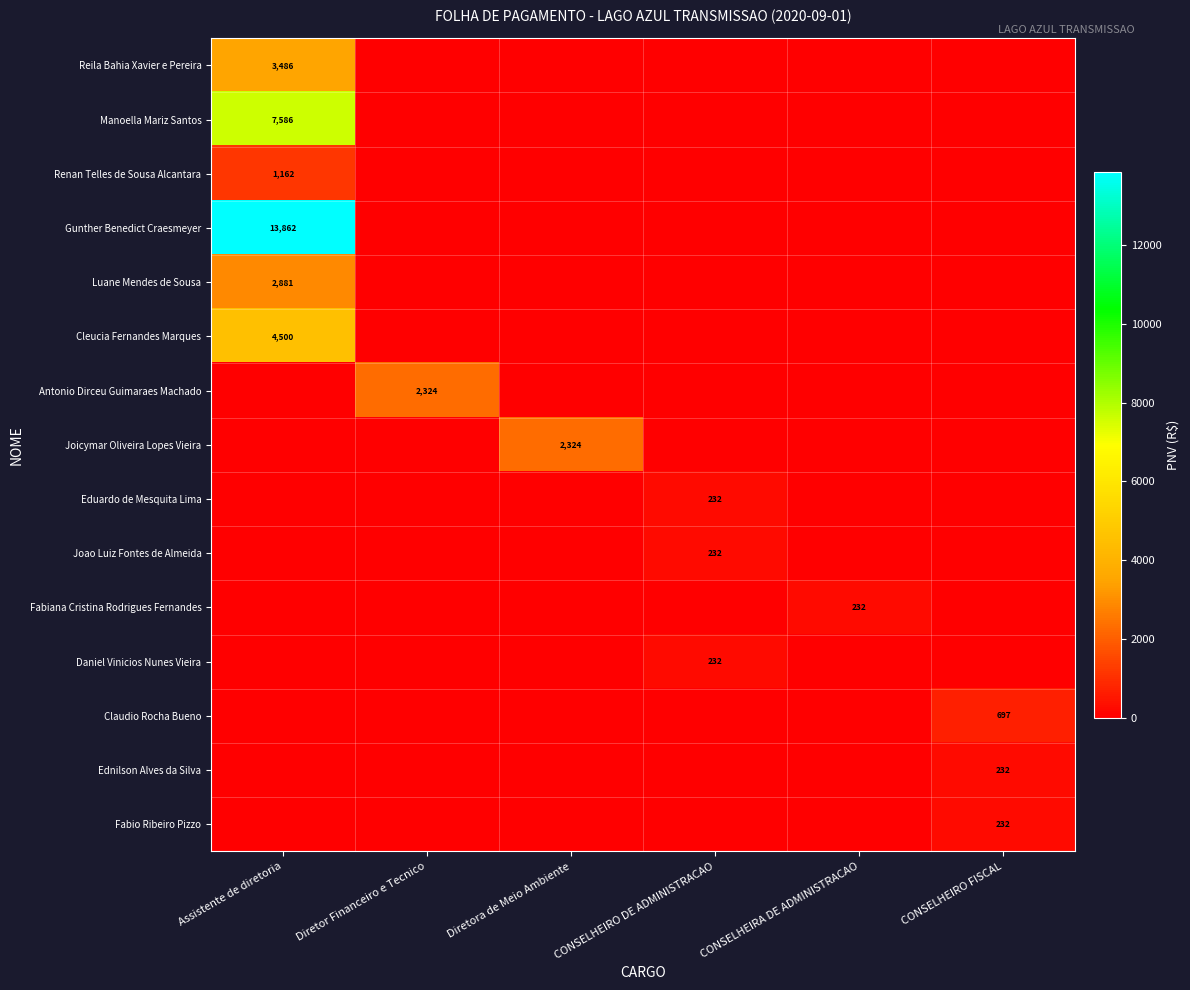

True or false: Renan Telles de Sousa Alcantara has a value of 1923 at Assistente de diretoria.

False